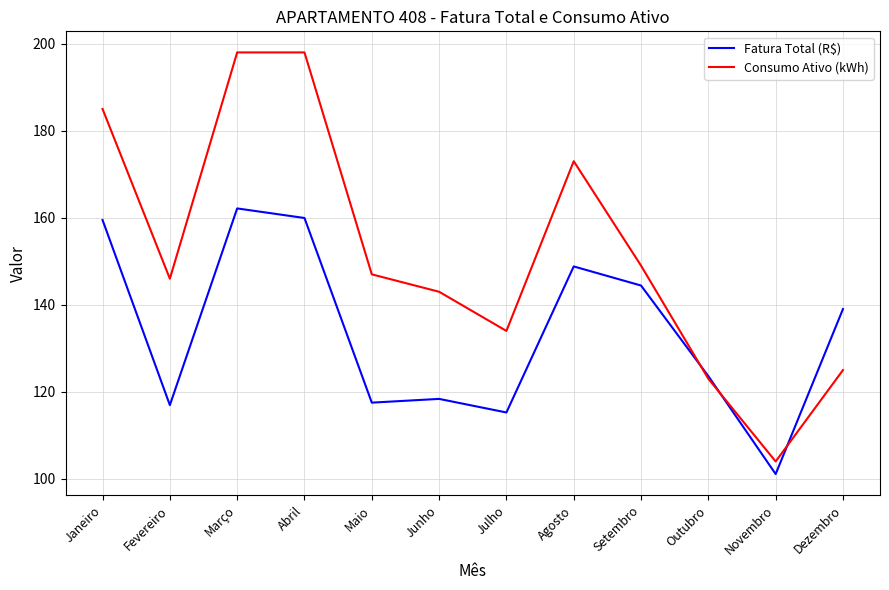

The Fatura Total (R$) series shows 243.3 at Janeiro. True or false?

False